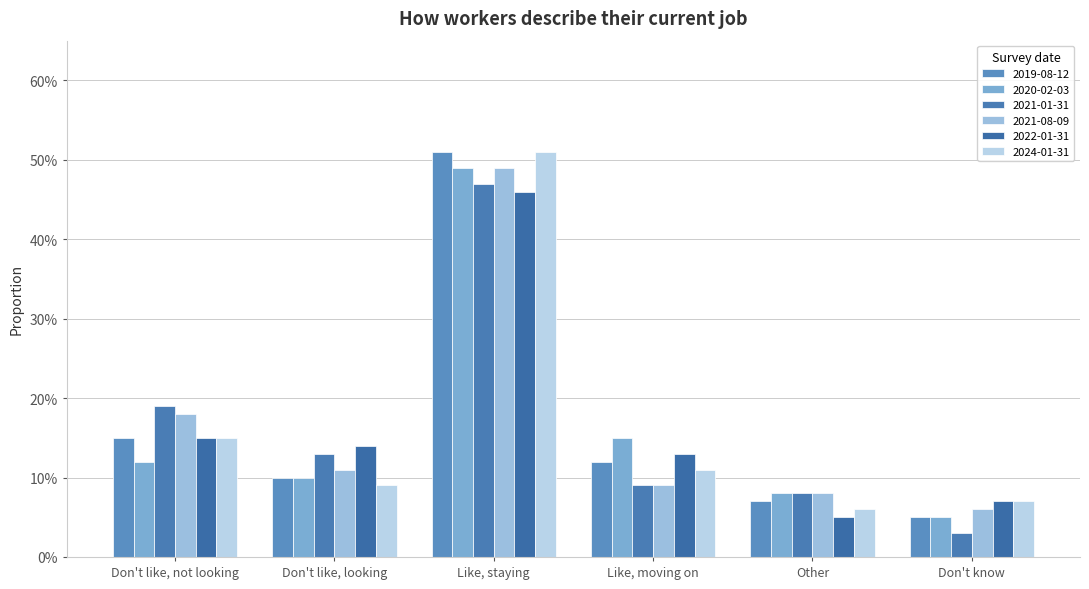

The 2021-01-31 series shows 0.2 at Like, moving on. True or false?

False